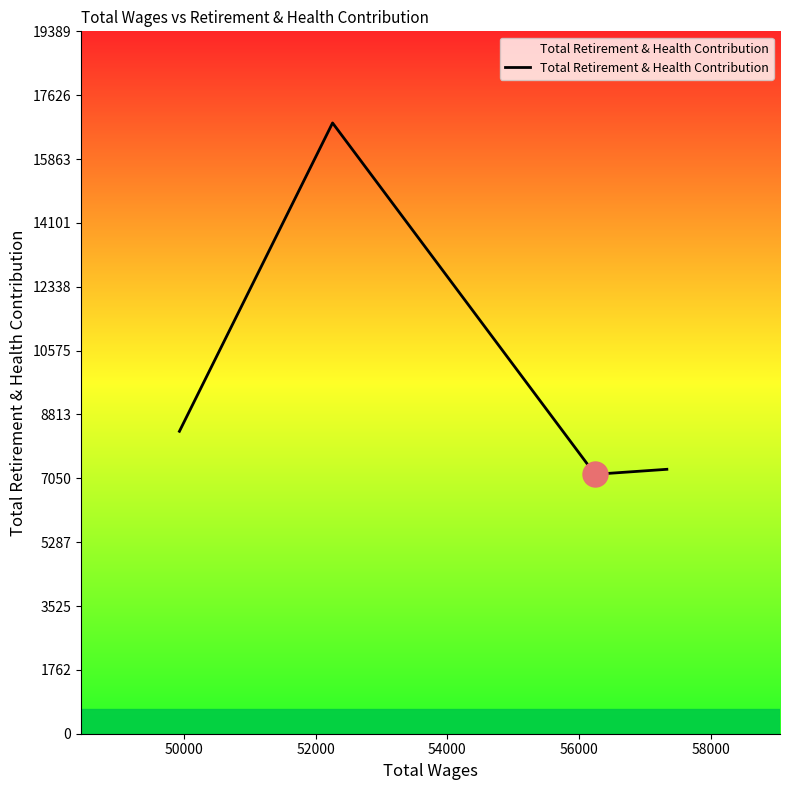

How many interior local peaks (higher than both neighbors) does the data have?

1